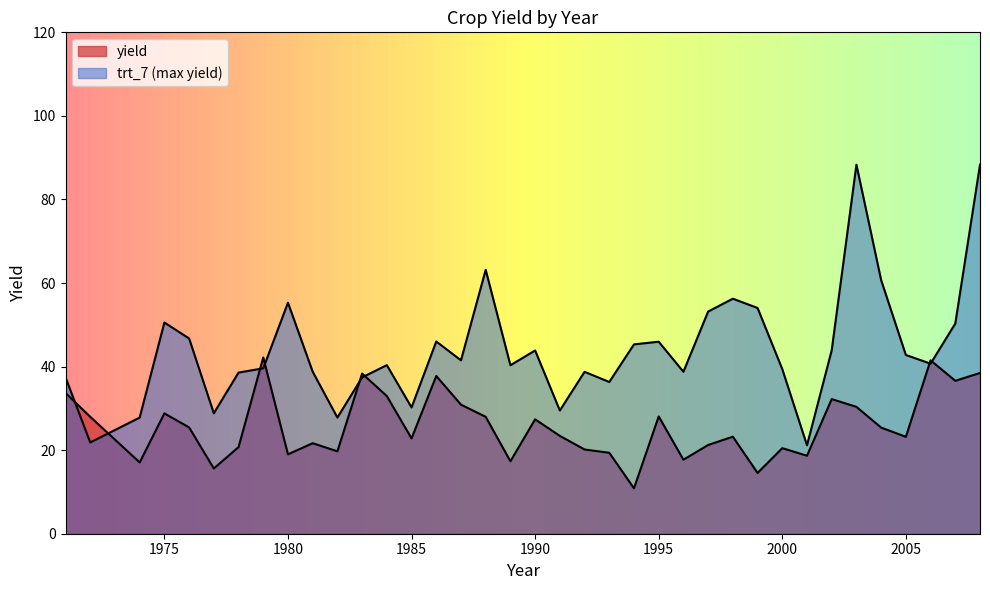

What is the approximate value of yield at 2008?

38.5